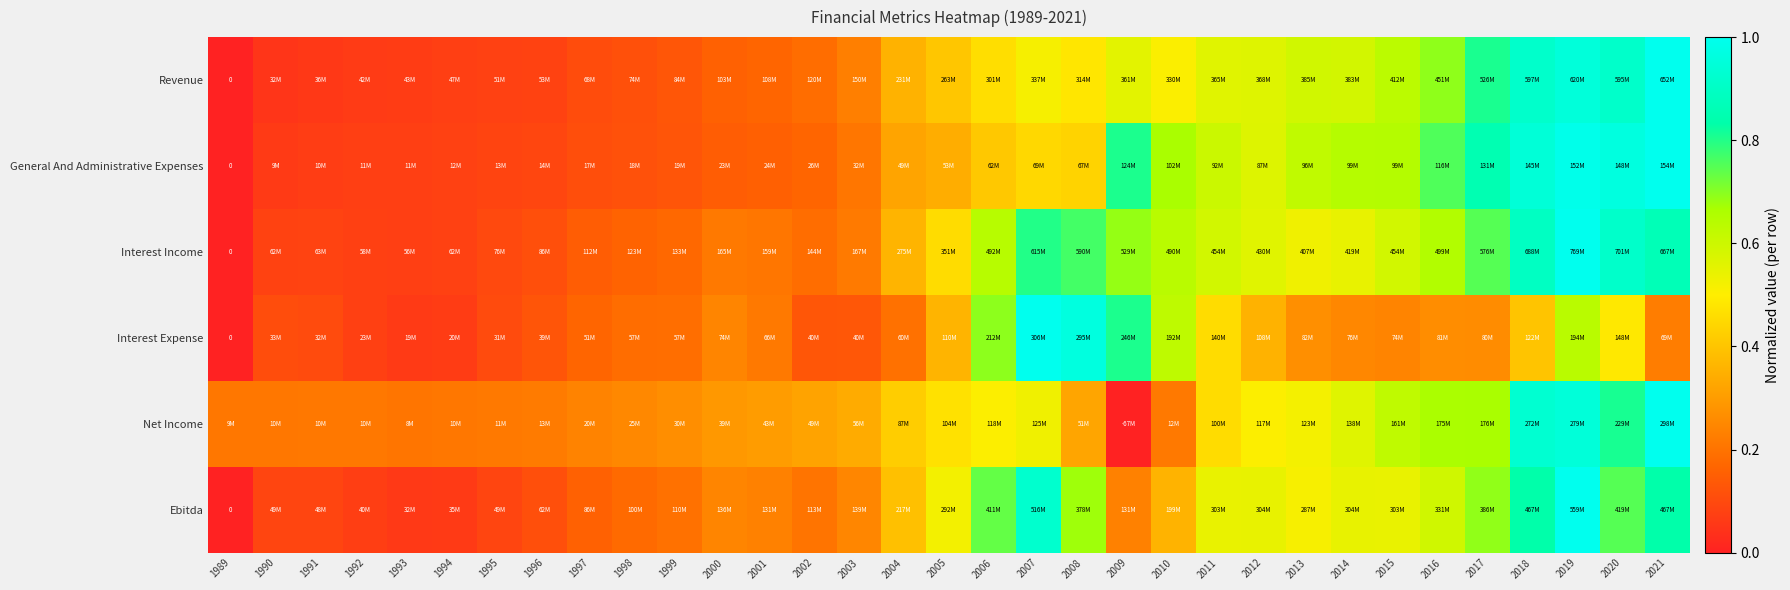

The value of General And Administrative Expenses at 2015 is 0.6. True or false?

True